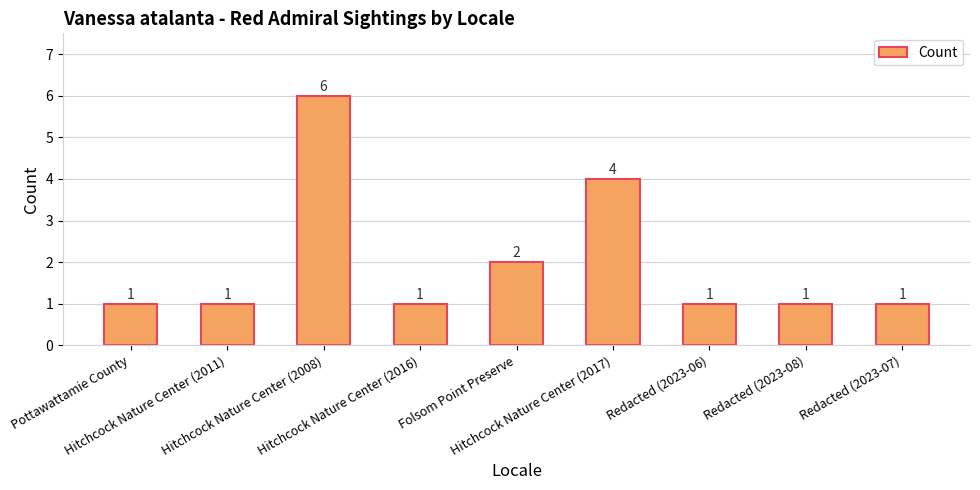

Count the number of categories in the chart.

9